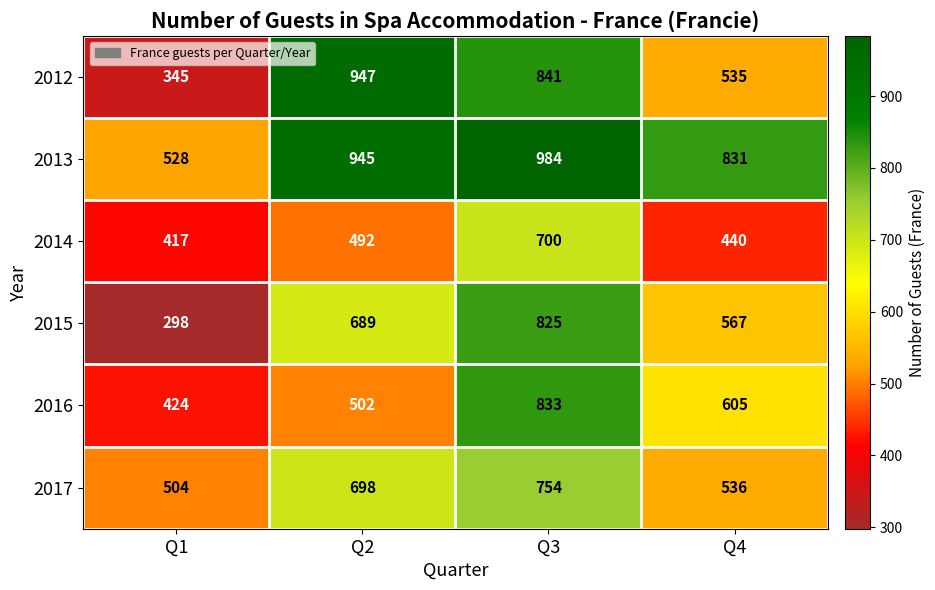

Where is 2016 nearest to the value 628?

Q4